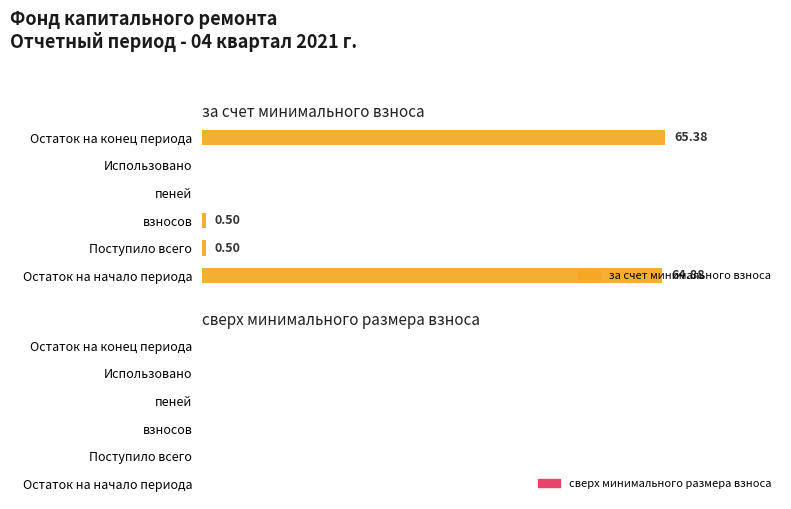

Which label corresponds to the largest value in the chart?

Остаток на конец периода